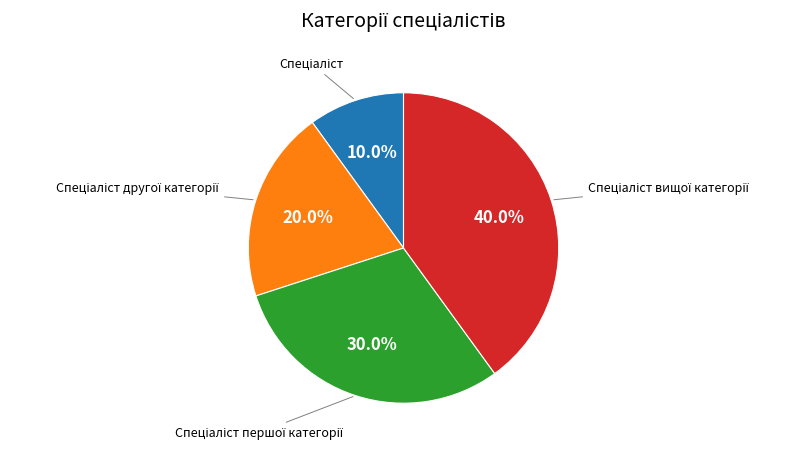

Count the number of slices in the pie.

4